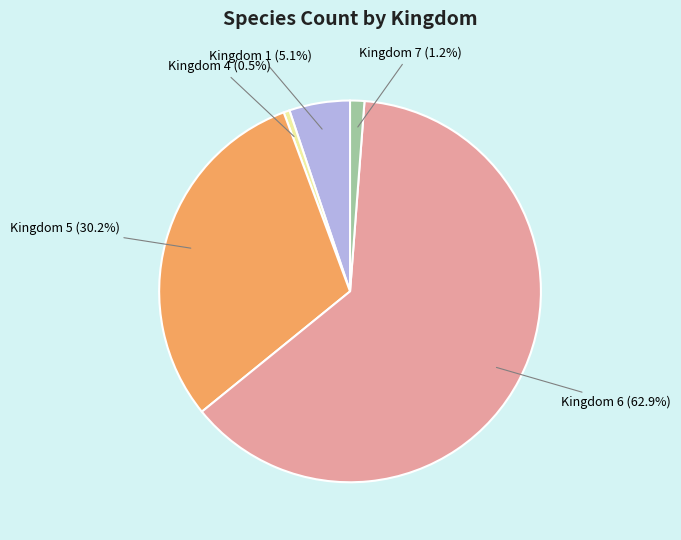

Combined, do Kingdom 6 and Kingdom 7 account for over 50%?

Yes